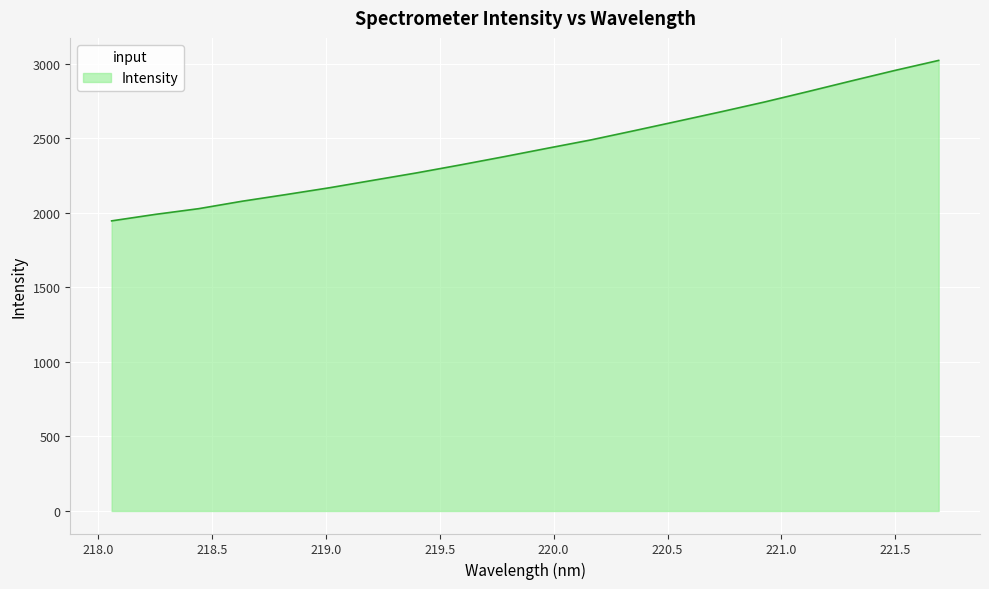

True or false: the data has more than 0 interior local peaks.

False